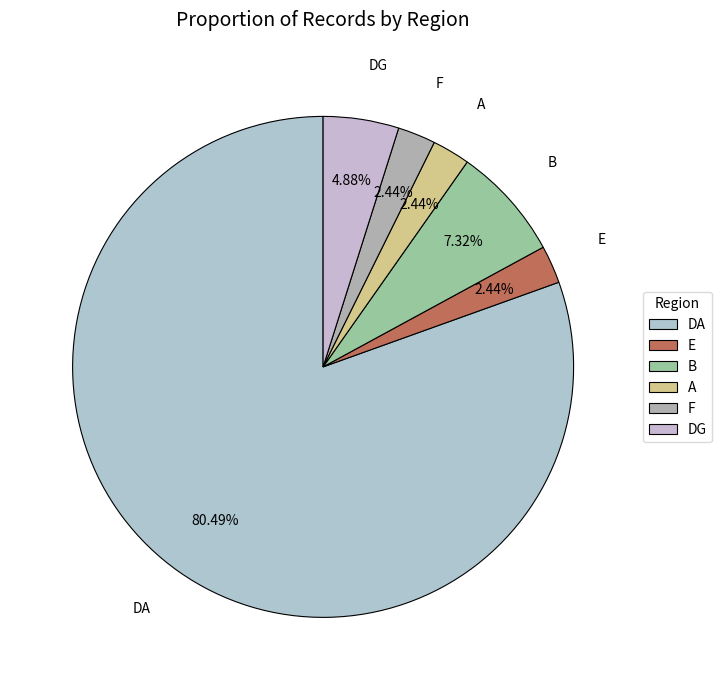

Which slice is the largest?

DA